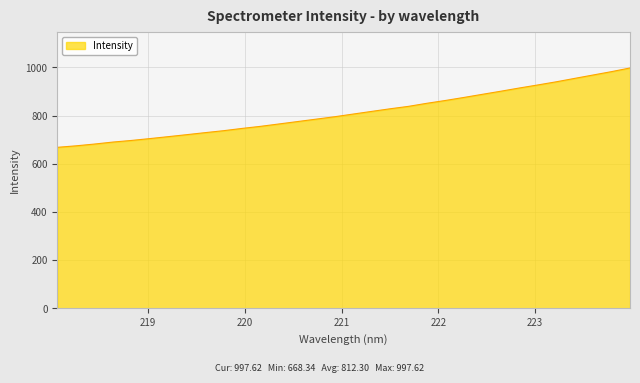

What is the difference between the maximum and minimum values?

329.3